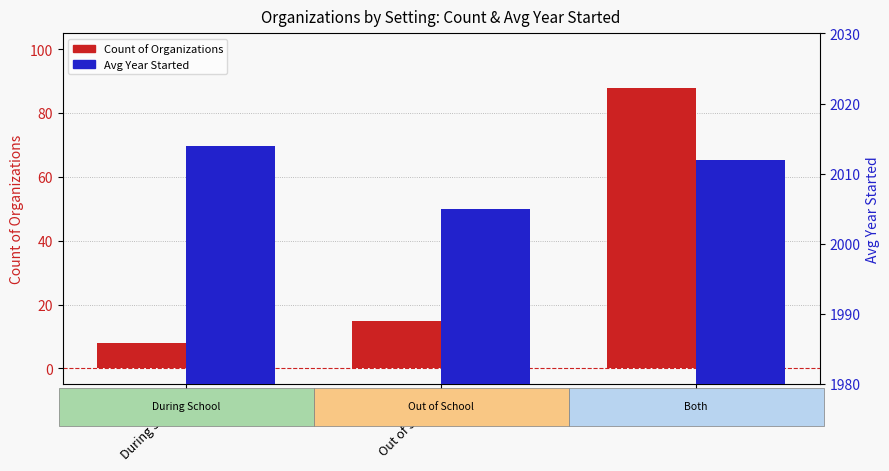

What is the label of the 2nd bar from the right?

Out of School